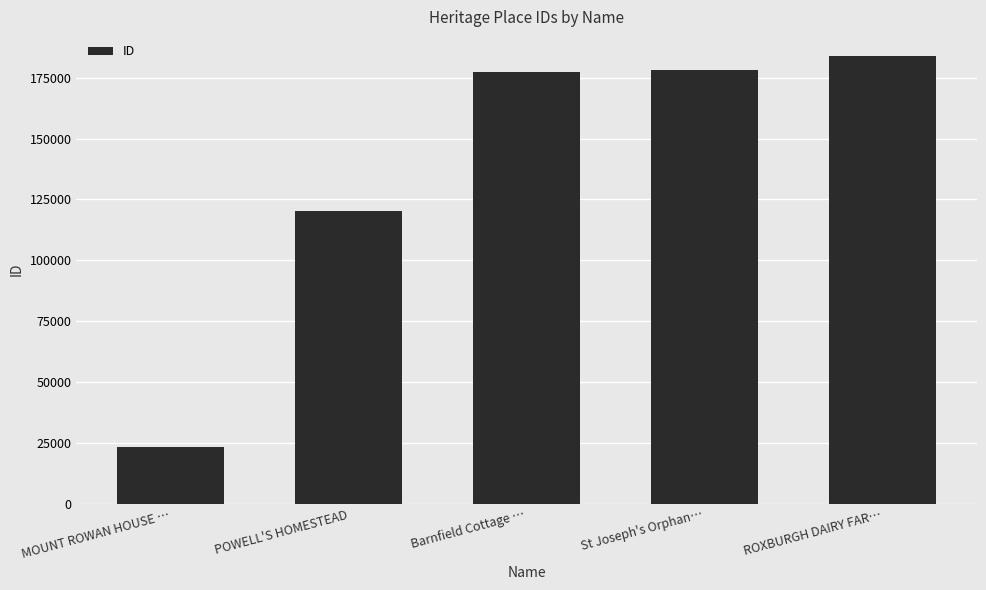

What is the label of the 1st bar from the left?

MOUNT ROWAN HOUSE …